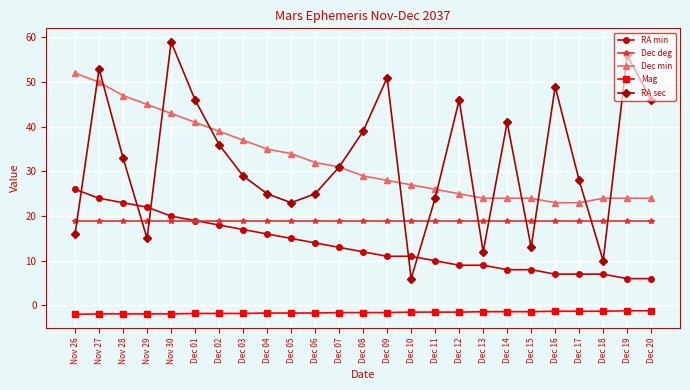

At how many categories does at least one series exceed 48?

6